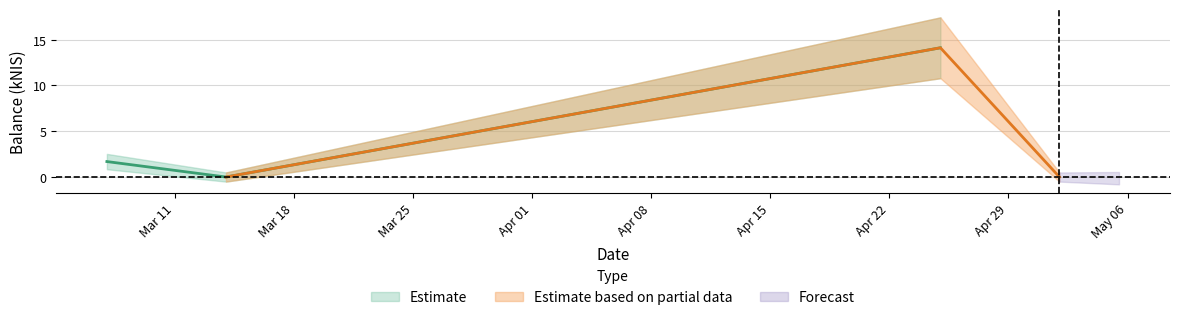

What is the difference between the maximum and minimum values?

14.1